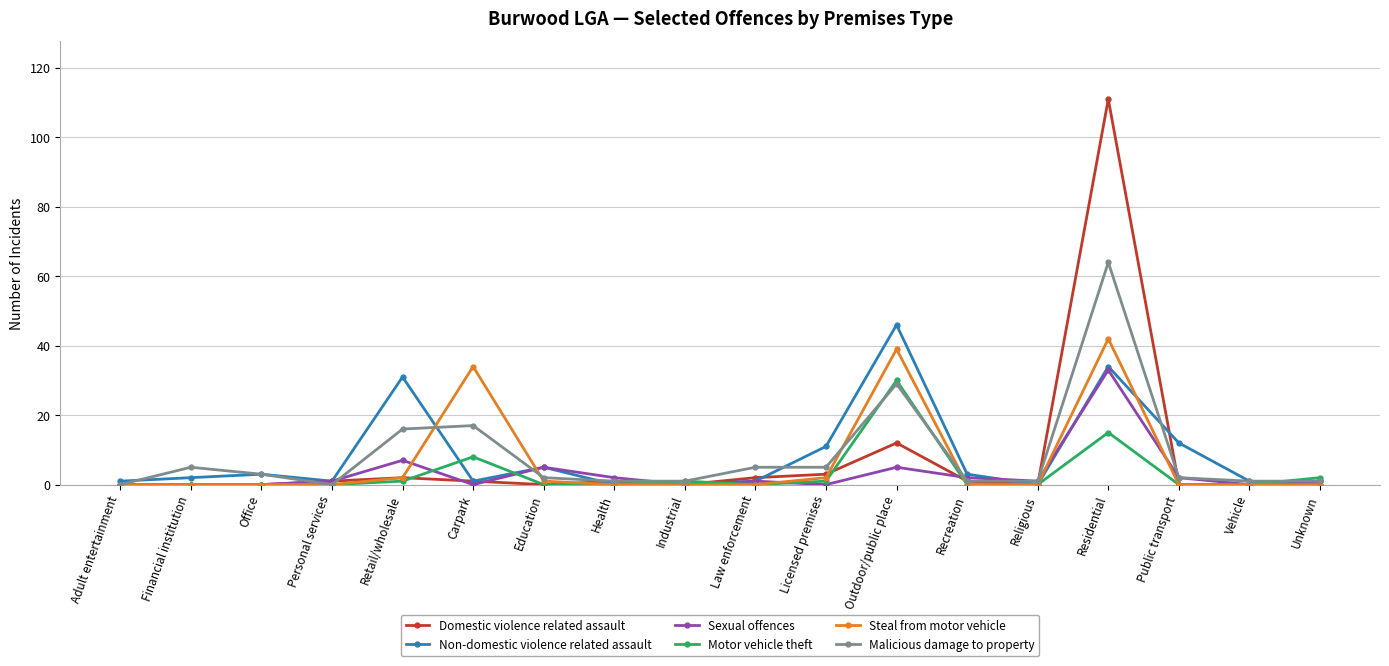

At how many categories does at least one series exceed 98?

1